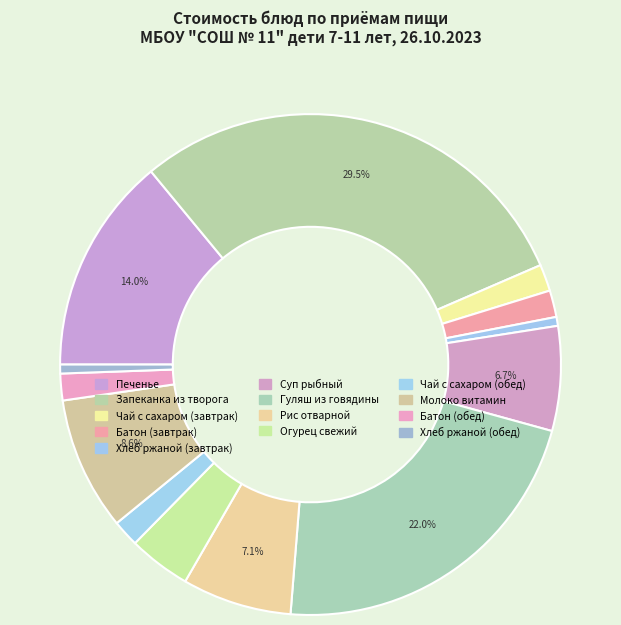

True or false: Хлеб ржаной (обед) accounts for 1% of the total.

True